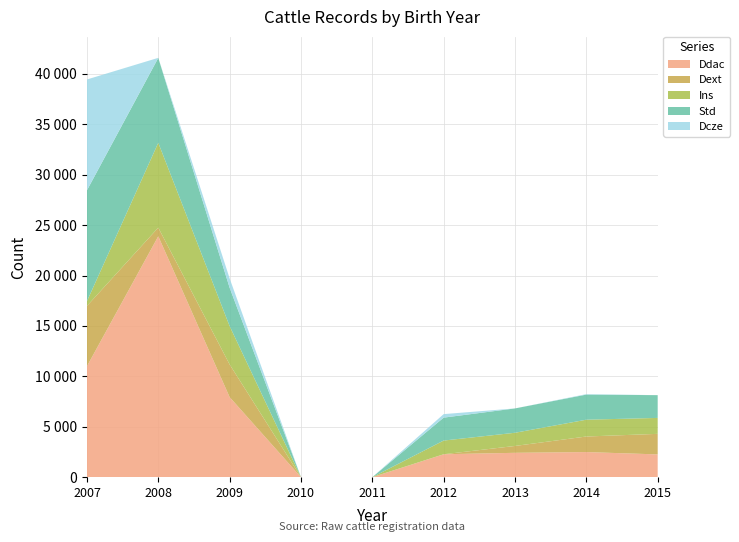

Reading left to right, what are all the values shown in this chart?

Ddac: 11001	23901	7942	0	0	2274	2415	2490	2258
Dext: 5979	855	3242	0	0	0	682	1544	2039
Ins: 471	8419	3806	0	0	1358	1308	1667	1581
Std: 11001	8419	3806	0	0	2274	2415	2490	2258
Dcze: 11001	6	932	0	0	349	0	48	0